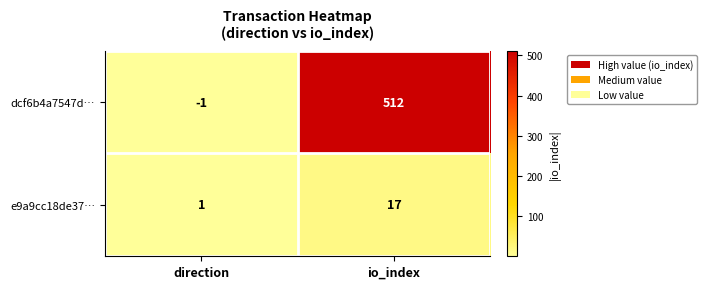

What is the maximum value shown in the chart?

512